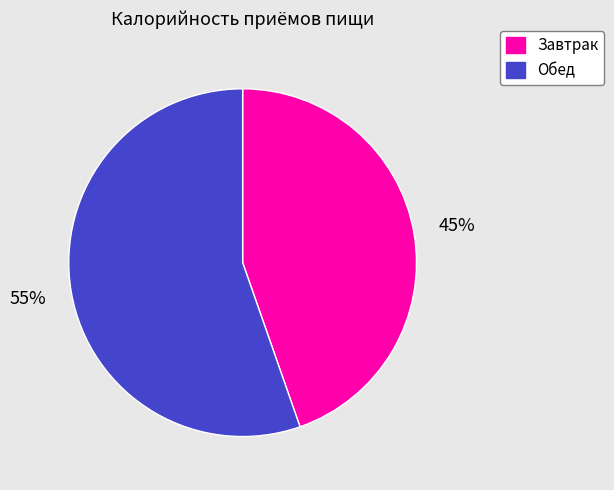

To the nearest percent, what is the average slice percentage?

50%